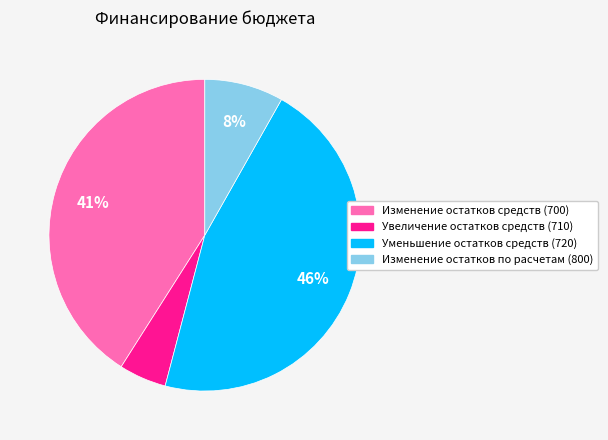

To the nearest percent, what is the difference between the largest and smallest slice percentages?

41%